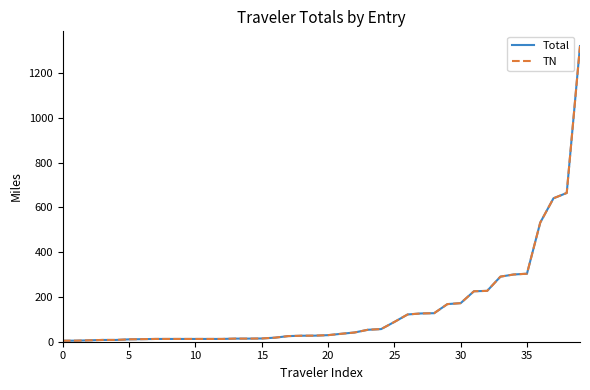

What is the highest value of the TN series?

1320.1